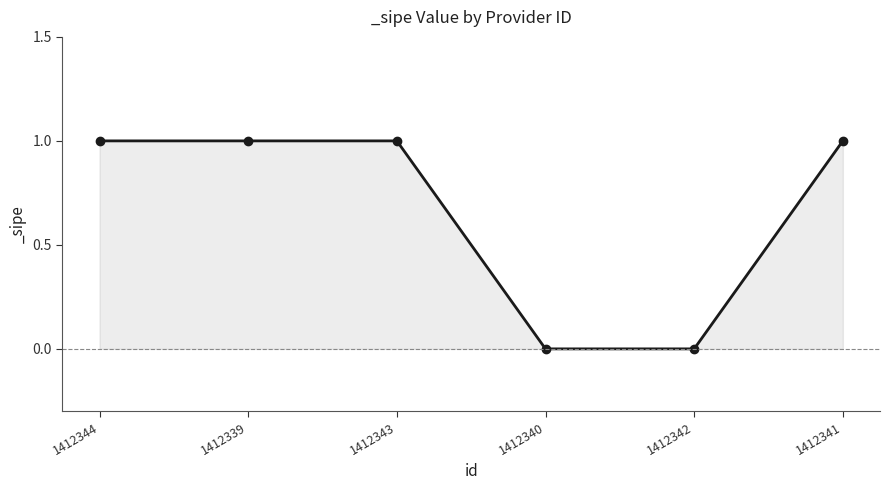

Between 1412340 and 1412343, which is larger?

1412343